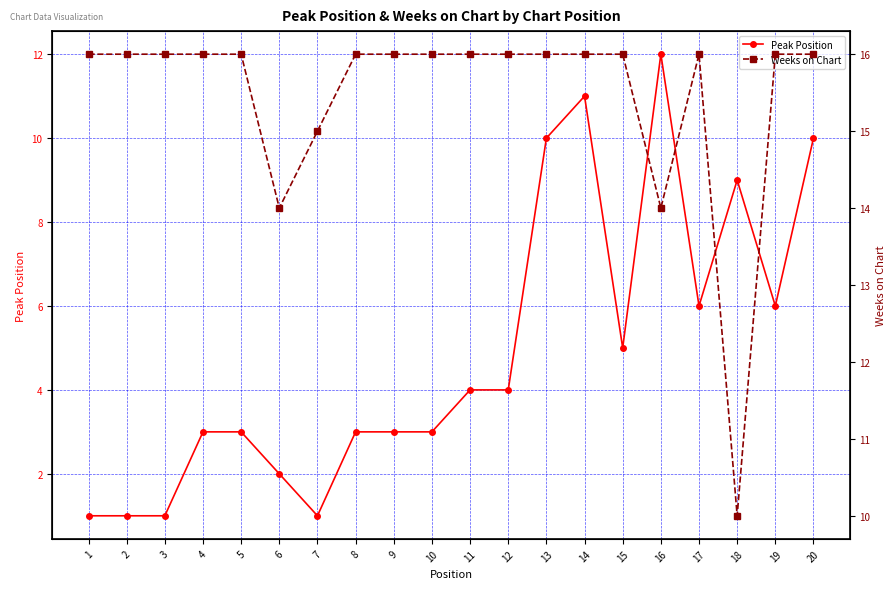

The Peak Position series shows 5 at 20. True or false?

False